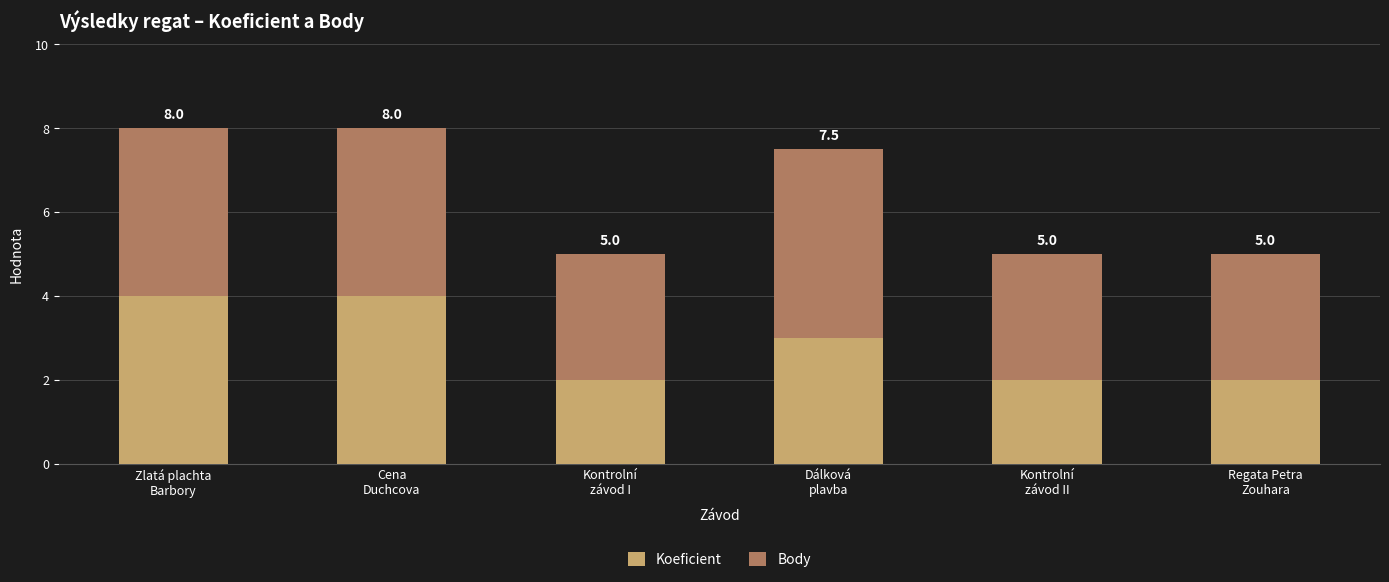

How many bars are there in total?

6